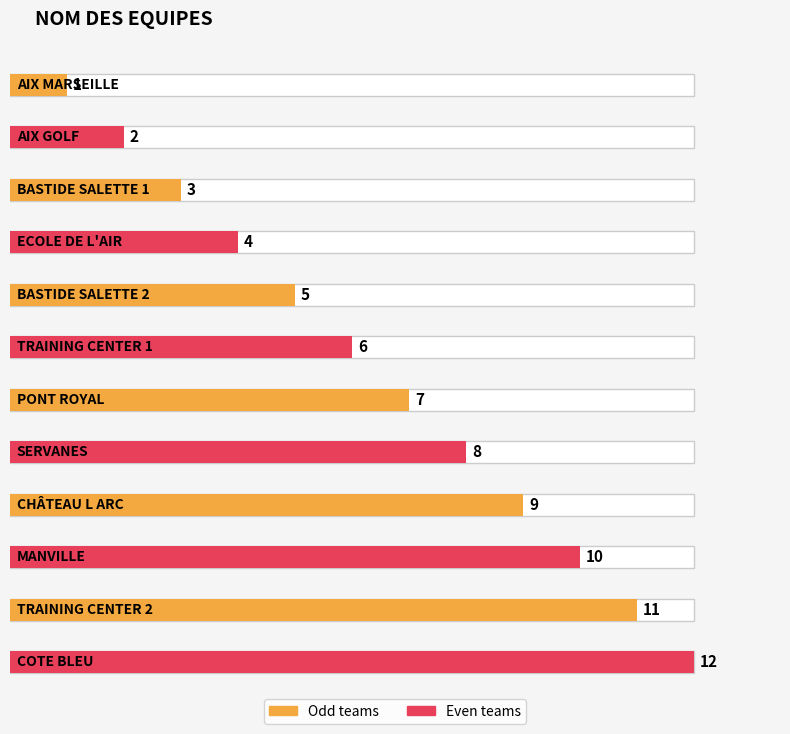

List the labels in order of value, largest first.

COTE BLEU, TRAINING CENTER 2, MANVILLE, CHÂTEAU L ARC, SERVANES, PONT ROYAL, TRAINING CENTER 1, BASTIDE SALETTE 2, ECOLE DE L'AIR, BASTIDE SALETTE 1, AIX GOLF, AIX MARSEILLE